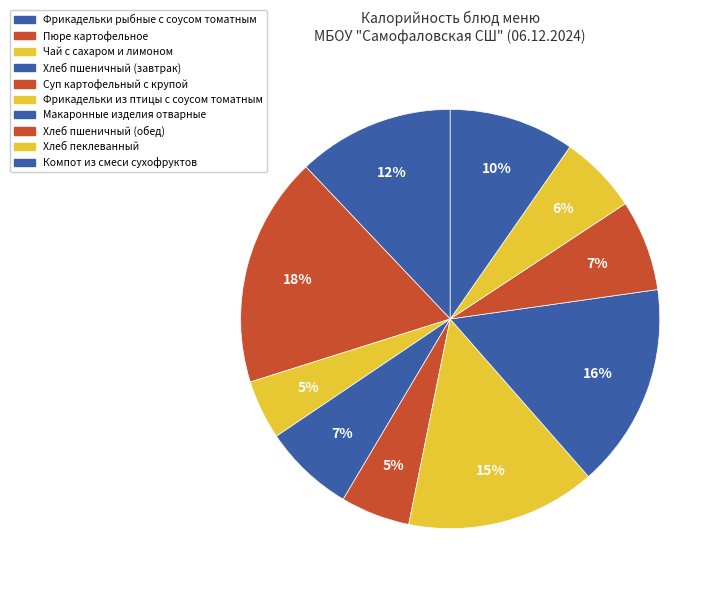

Rank the categories by value from highest to lowest.

Пюре картофельное, Макаронные изделия отварные, Фрикадельки из птицы с соусом томатным, Фрикадельки рыбные с соусом томатным, Компот из смеси сухофруктов, Хлеб пшеничный (завтрак), Хлеб пшеничный (обед), Хлеб пеклеванный, Суп картофельный с крупой, Чай с сахаром и лимоном